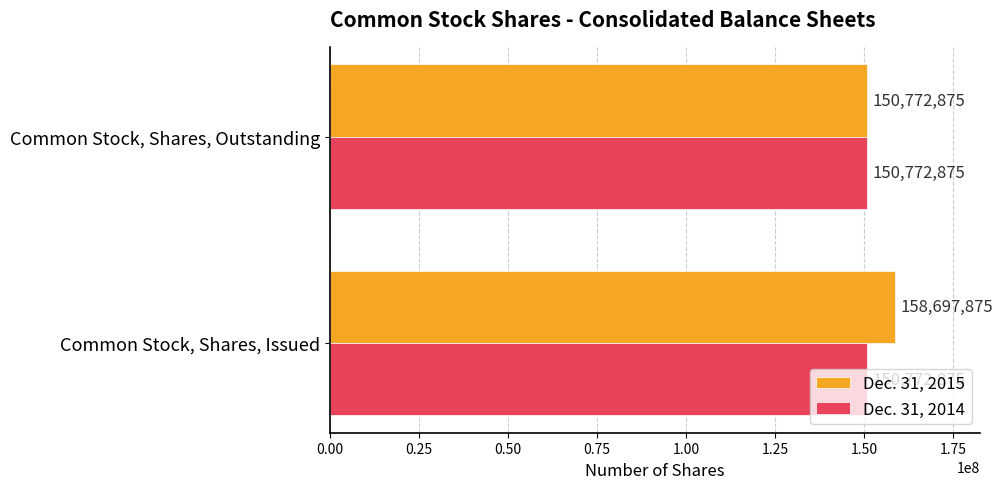

What is the difference between the maximum and minimum values in the Dec. 31, 2015 series?

7925000